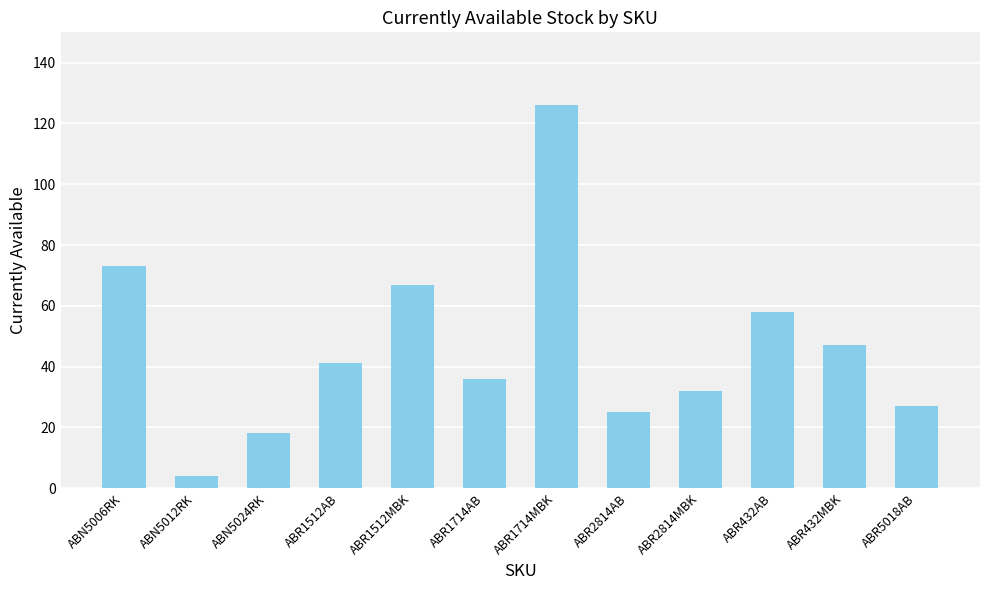

Rank the categories by value from highest to lowest.

ABR1714MBK, ABN5006RK, ABR1512MBK, ABR432AB, ABR432MBK, ABR1512AB, ABR1714AB, ABR2814MBK, ABR5018AB, ABR2814AB, ABN5024RK, ABN5012RK